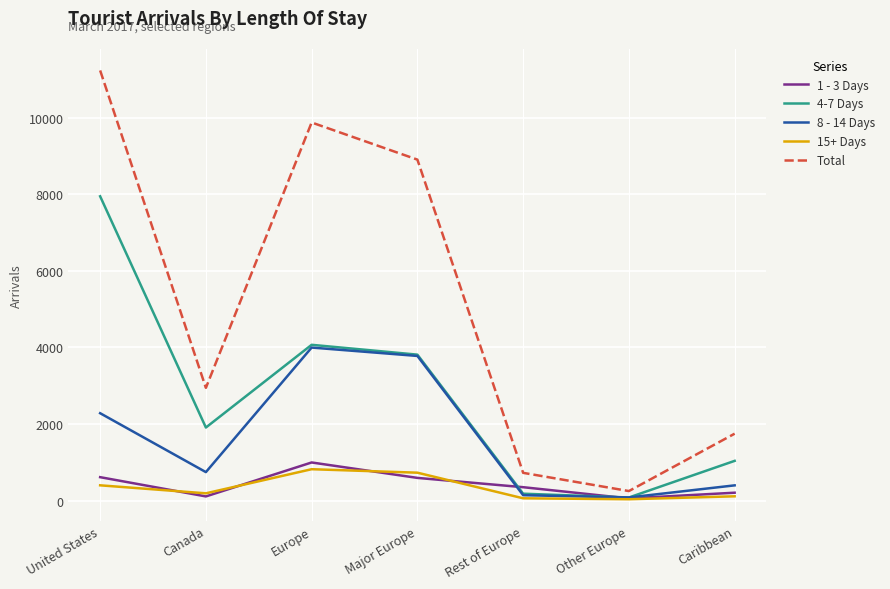

True or false: 4-7 Days has more than 0 interior local peaks.

True